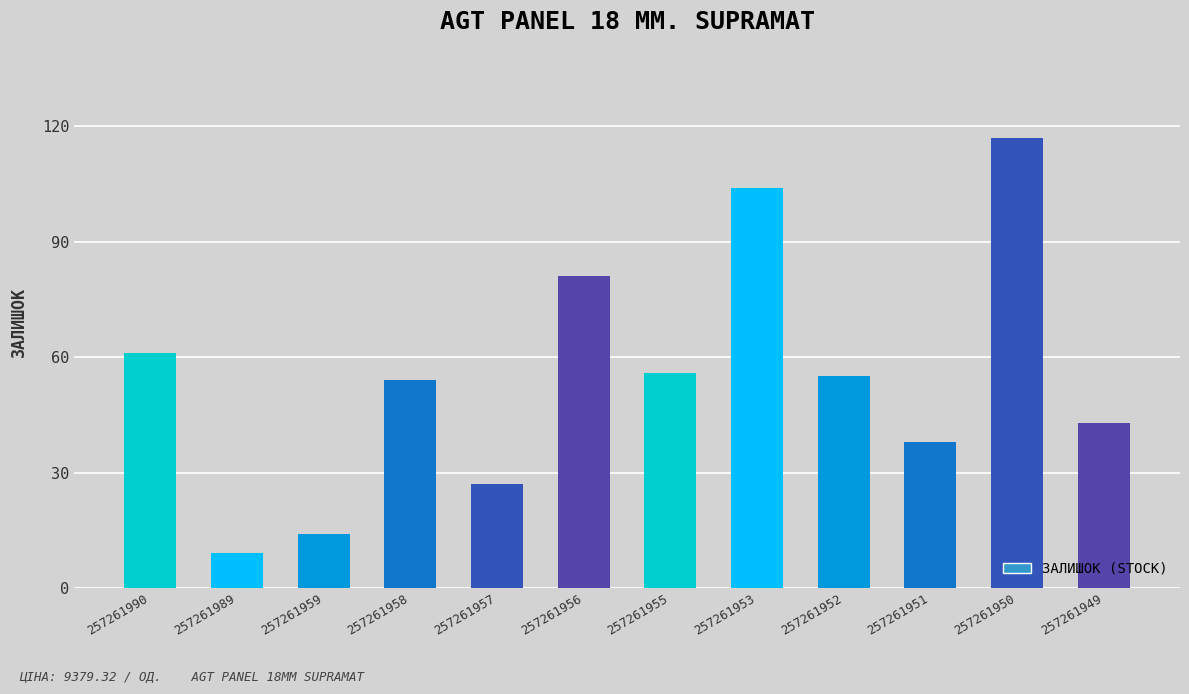

What is the change in value from 257261956 to 257261951?

-43